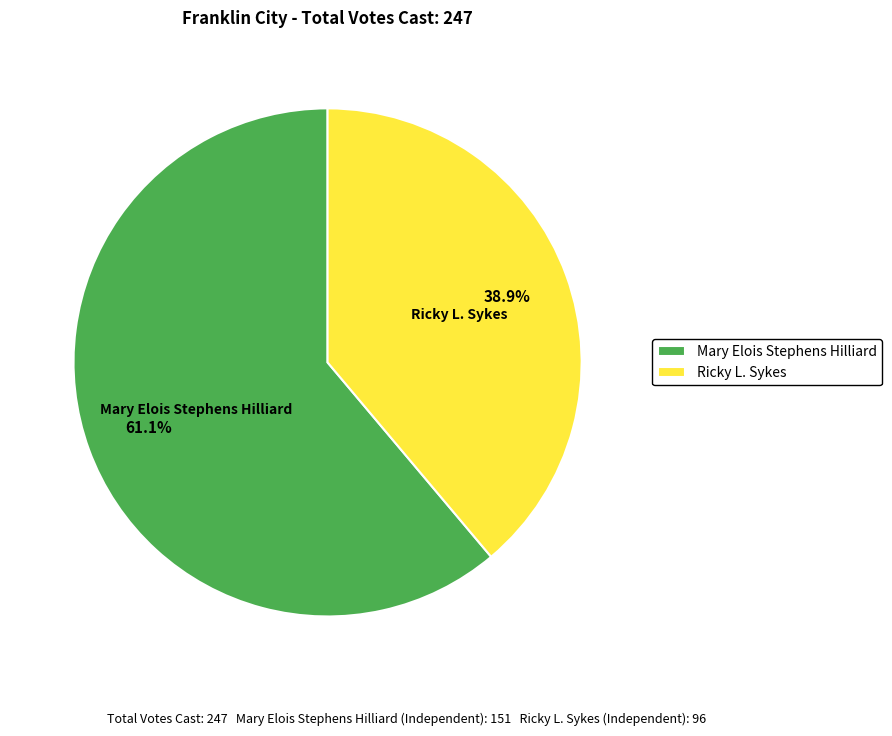

What percentage is the Mary Elois Stephens Hilliard slice, to the nearest percent?

61%